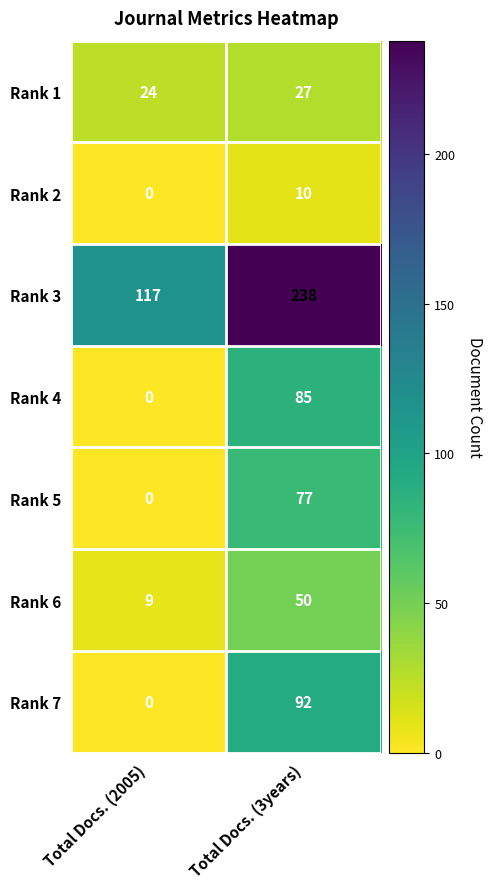

What is the sum of all Rank 5 values?

77